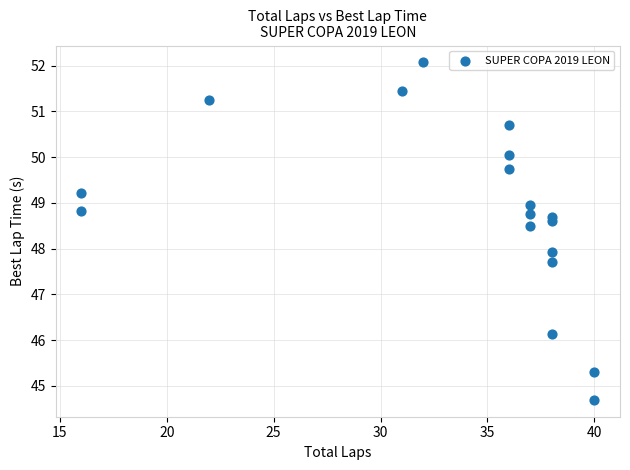

What is the range of Y values (max minus min)?

7.4